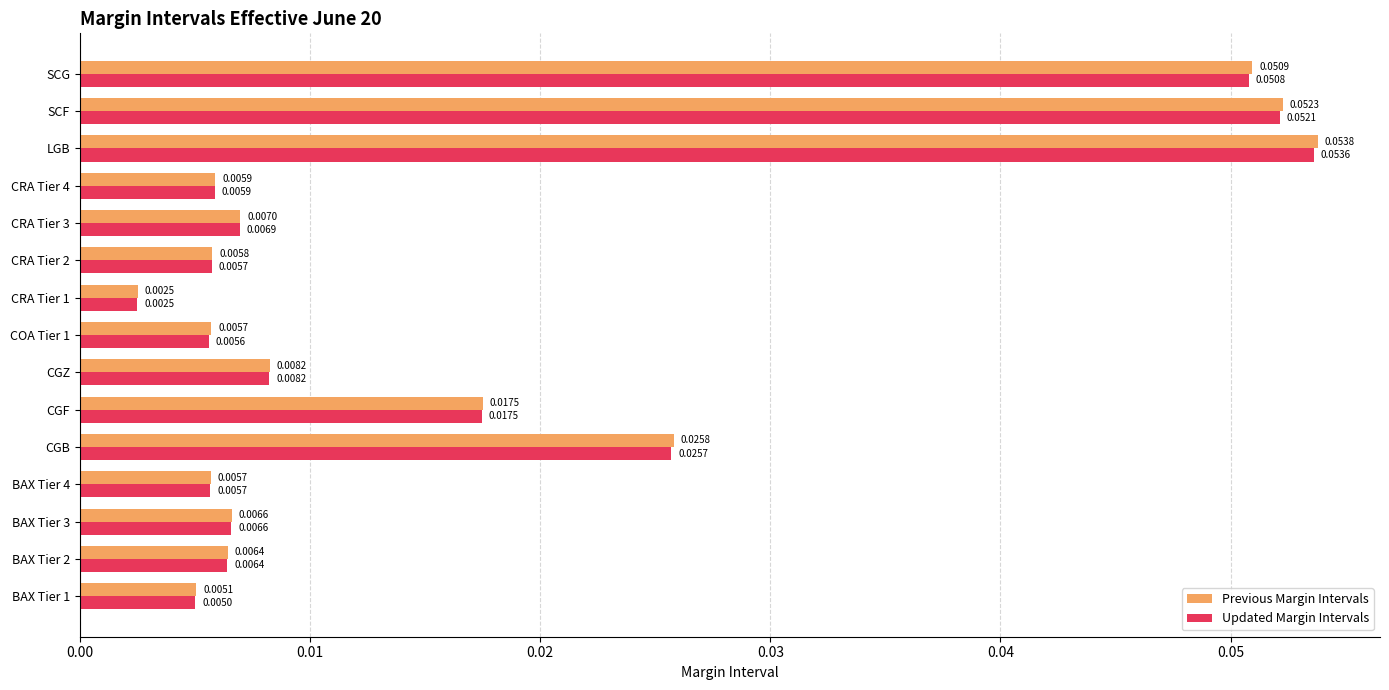

Which category has the highest value in the Updated Margin Intervals series?

LGB